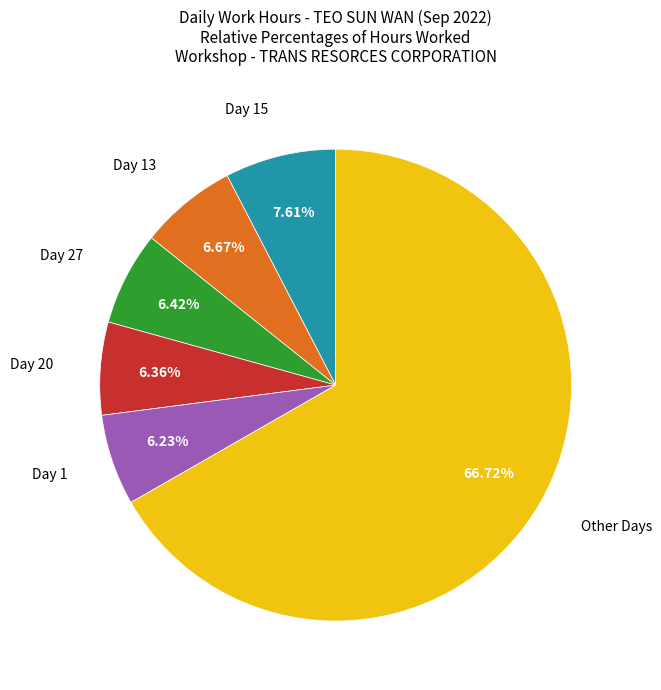

Is there any slice that represents more than half of the pie?

Yes